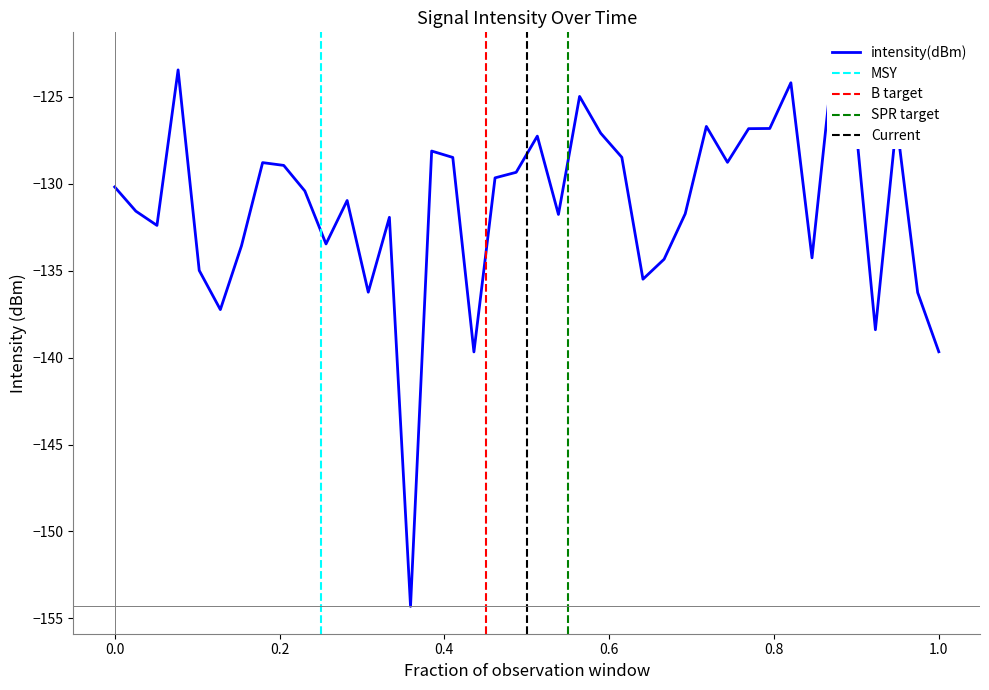

What is the difference between the maximum and minimum values?

31.5